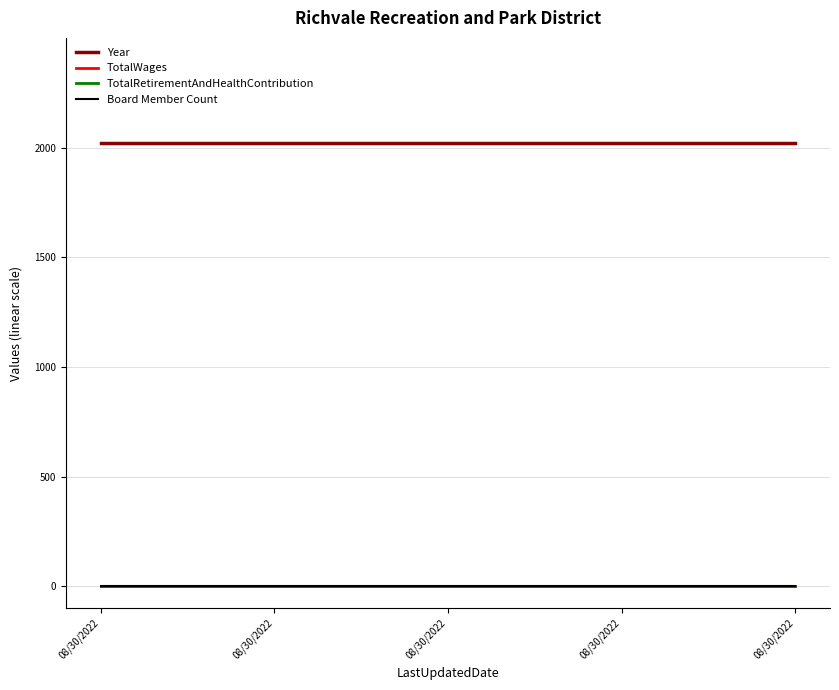

Reading left to right, what are all the values shown in this chart?

Year: 2021	2021	2021	2021	2021
TotalWages: 0	0	0	0	0
TotalRetirementAndHealthContribution: 0	0	0	0	0
Board Member Count: 0	0	0	0	0